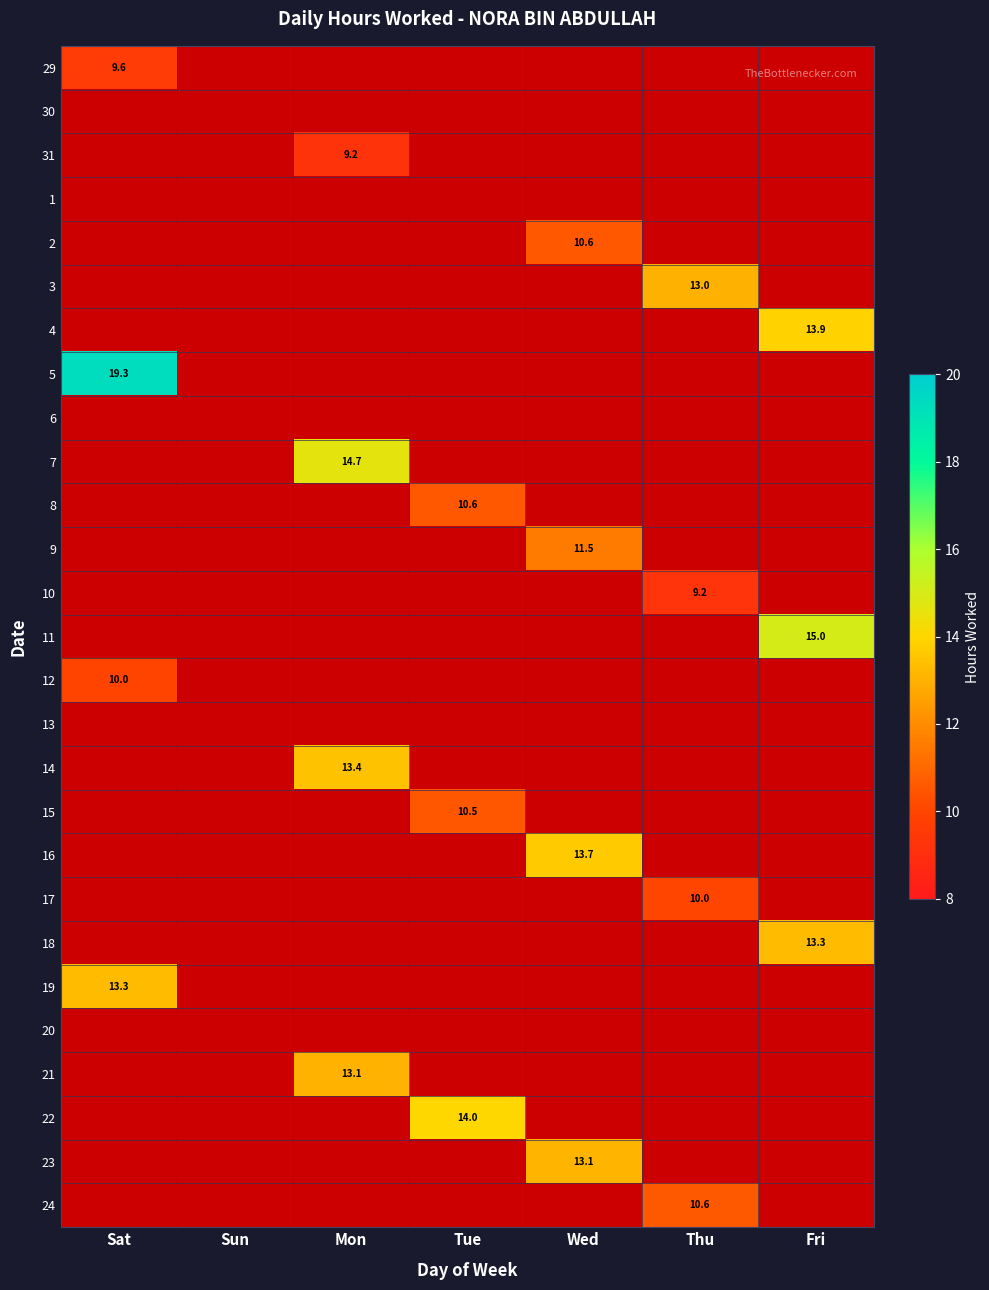

Which has a higher value, Sat or Fri?

Fri